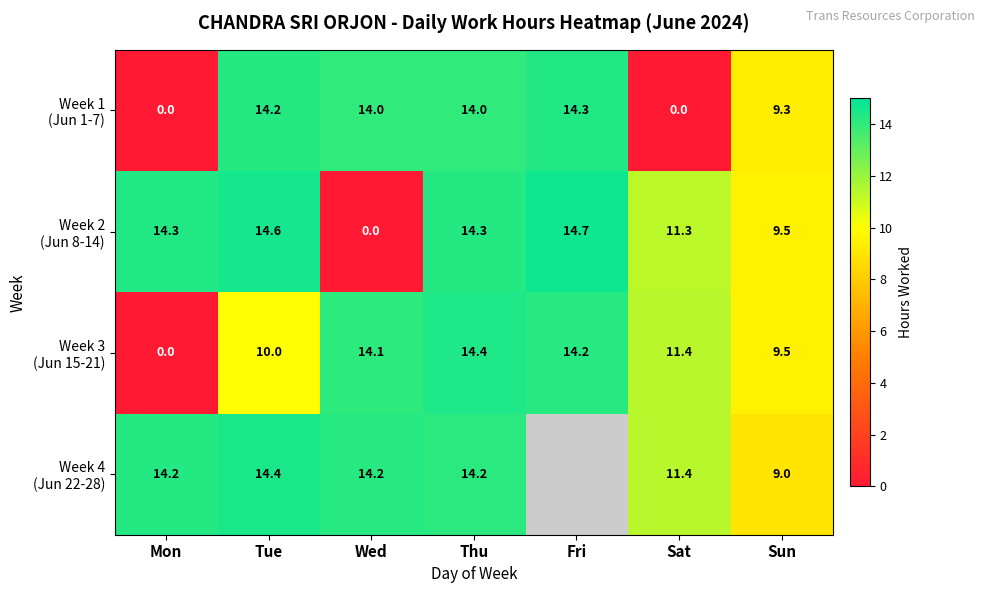

Which category has the highest value across all series?

Fri